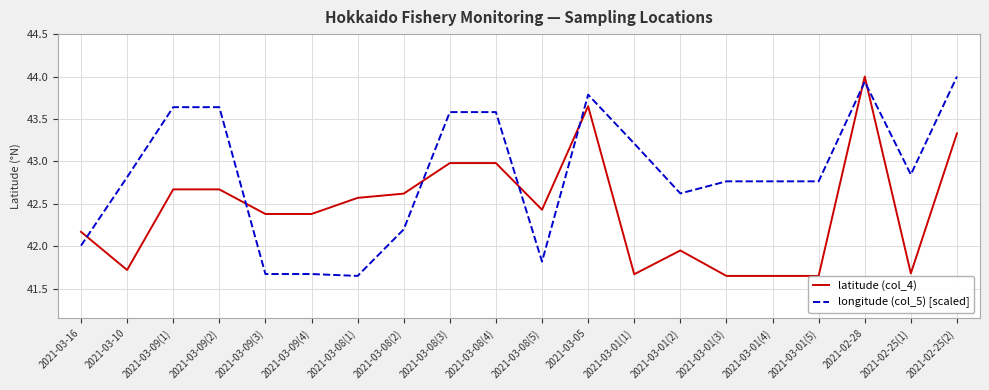

Where does the longitude (col_5) [scaled] series first go above 42?

2021-03-16